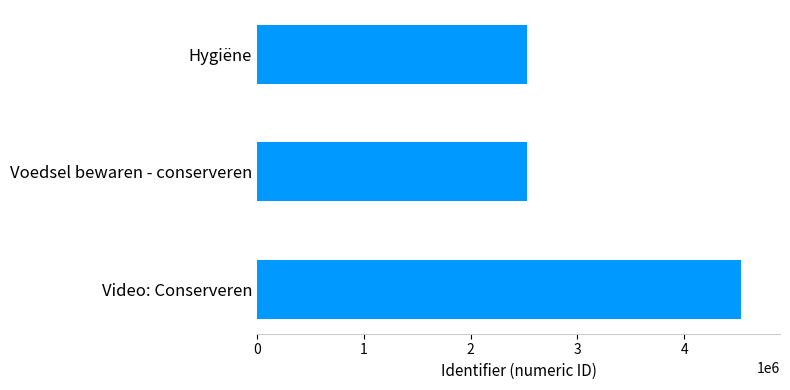

At which label is the value closest to 3530000?

Voedsel bewaren - conserveren